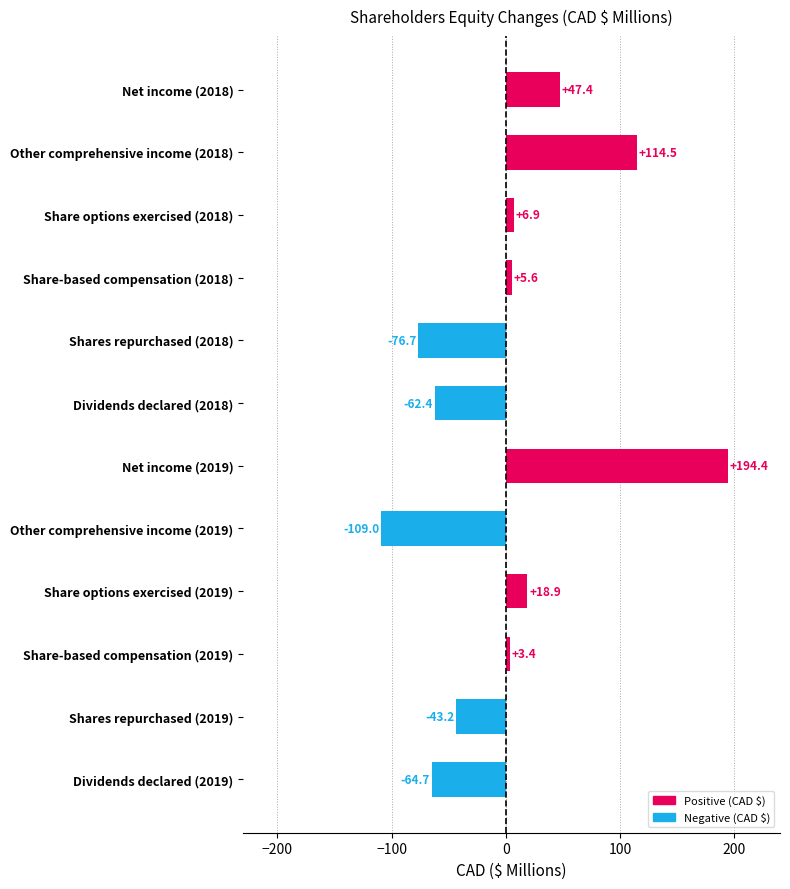

Reading top to bottom, extract all data points from this chart.

47.4	114.5	6.9	5.6	-76.7	-62.4	194.4	-109.0	18.9	3.4	-43.2	-64.7